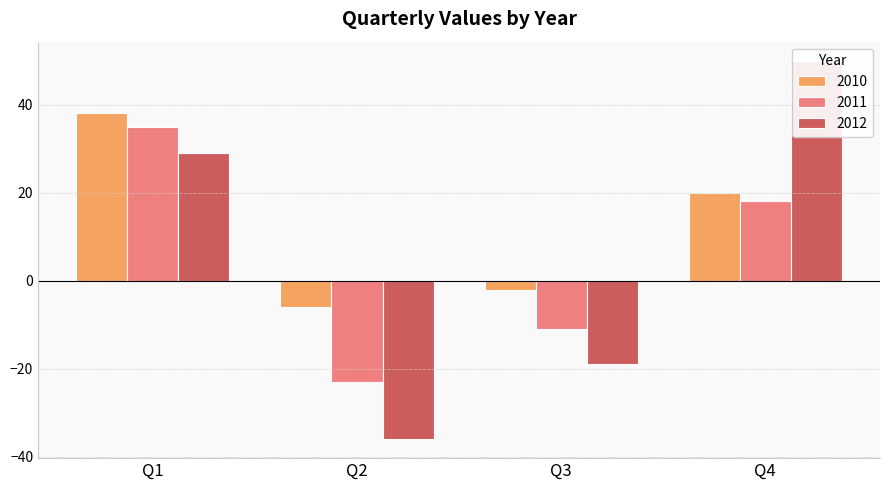

At Q2, list the series in order from largest to smallest.

2010, 2011, 2012